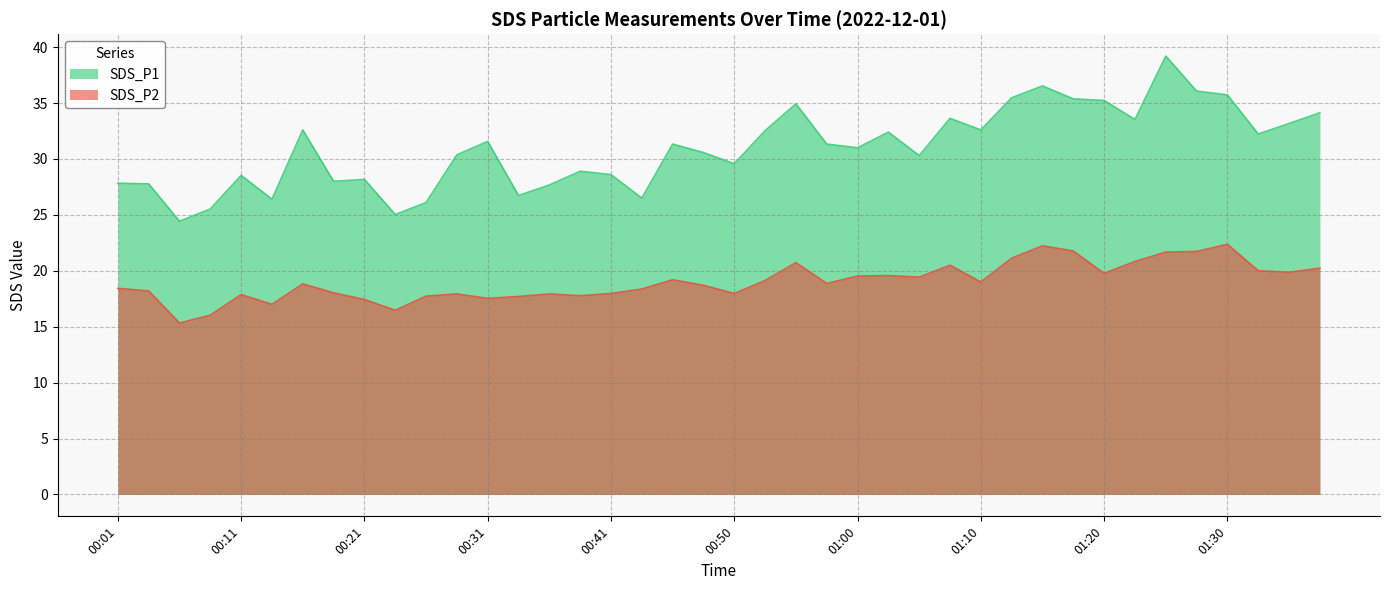

In SDS_P1, how many points are lower than both neighbors (excluding endpoints)?

12